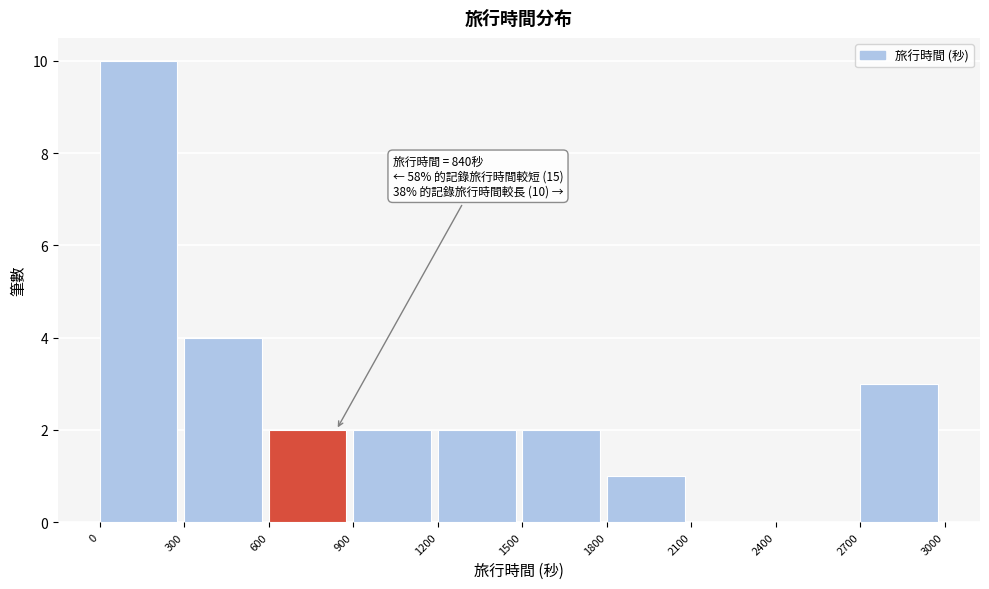

Over which range of the x-axis is the bar tallest?

0 to 300